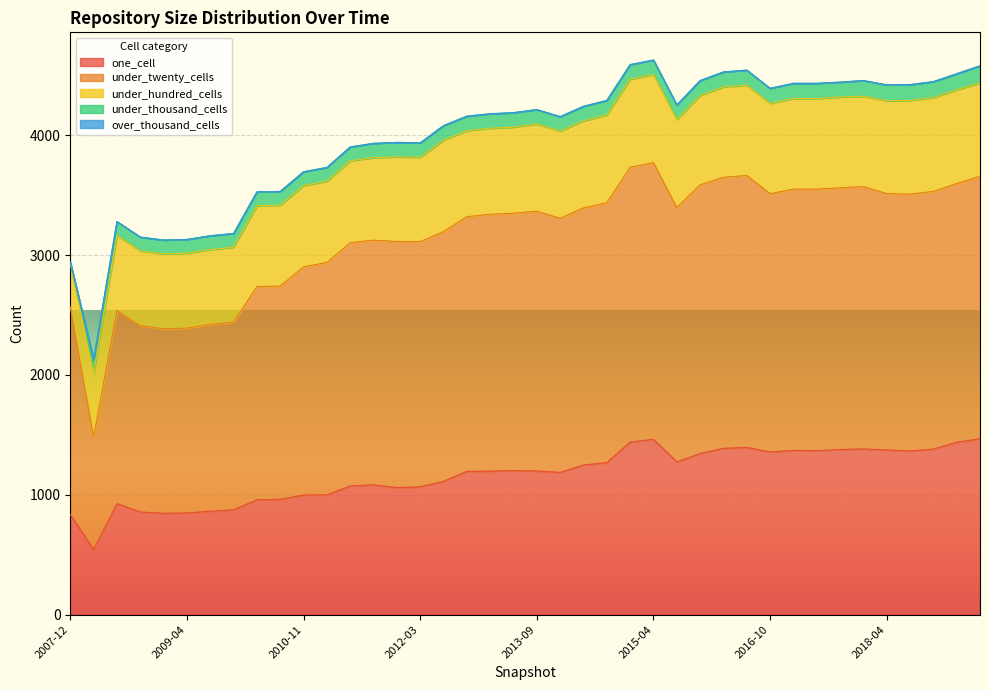

What is the difference between the highest and lowest values at 2016-04-05?

2262